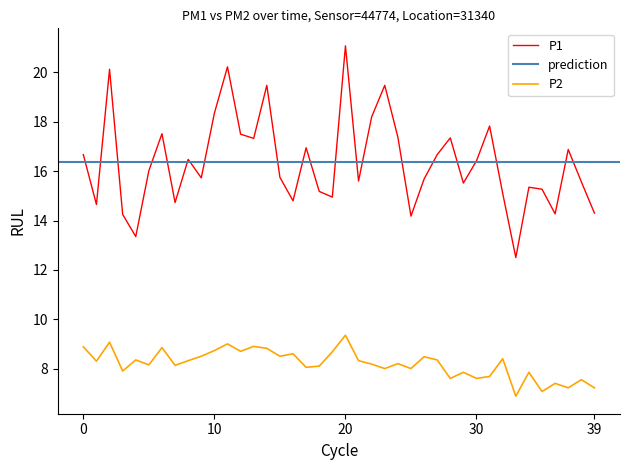

What is the minimum value for P1?

12.5